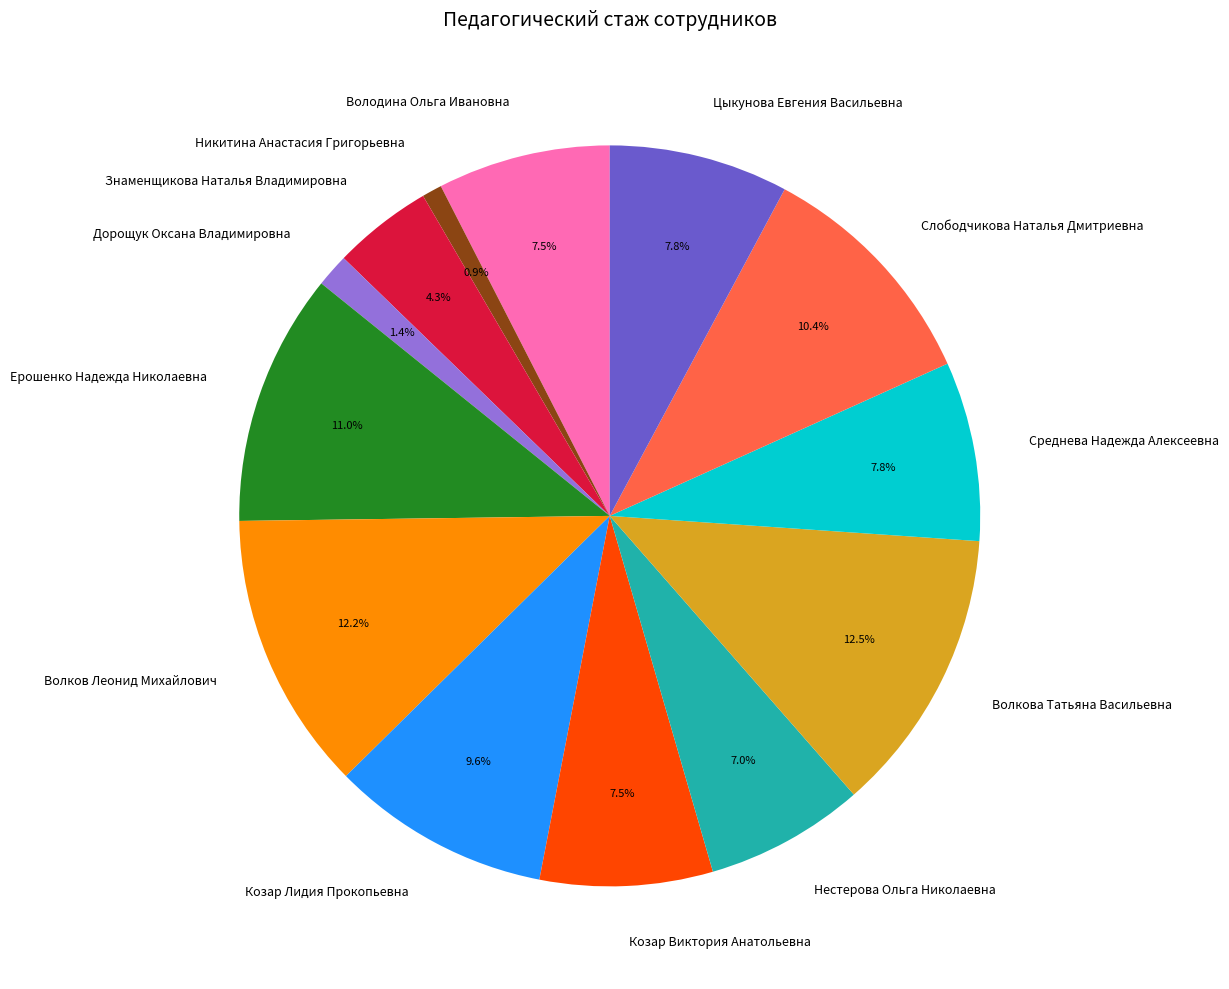

Is it true that Ерошенко Надежда Николаевна is 11% of the pie?

True